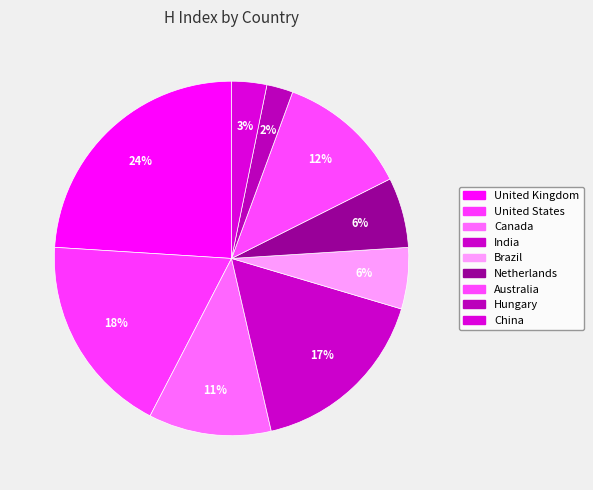

How many slices are in this pie chart?

9